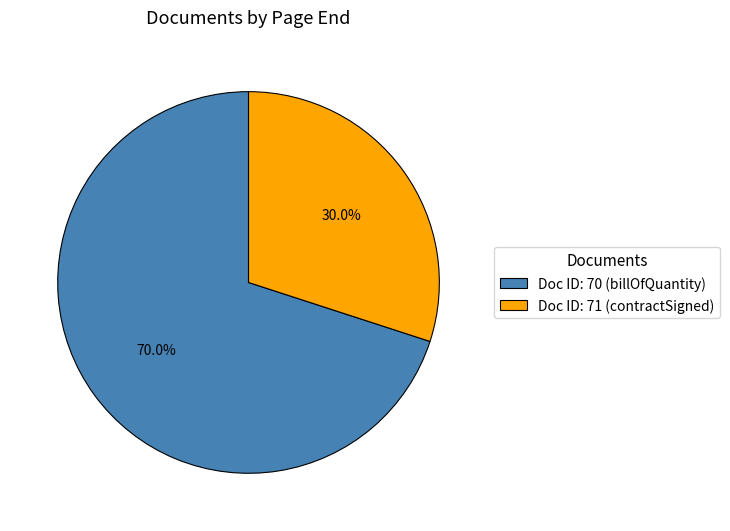

Rank the categories by value from highest to lowest.

Doc ID: 70 (billOfQuantity), Doc ID: 71 (contractSigned)